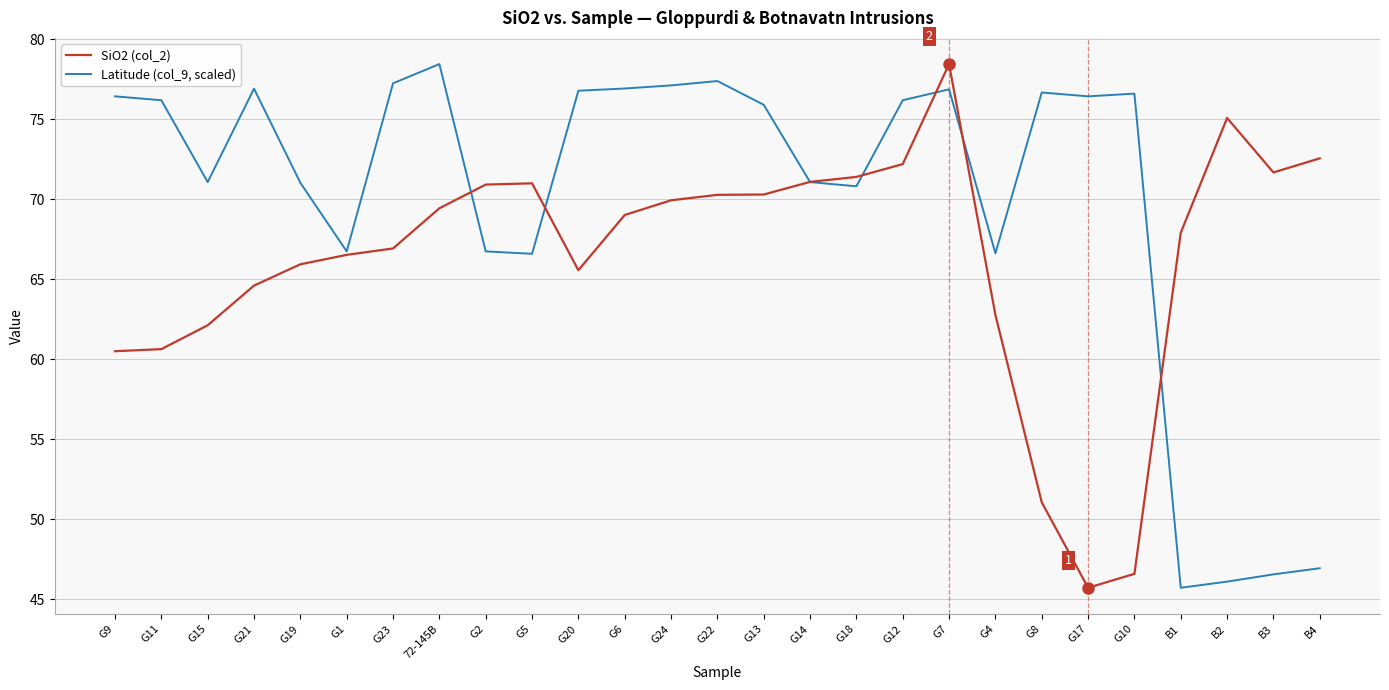

Rank the series at G1 from highest to lowest value.

Latitude (col_9, scaled), SiO2 (col_2)